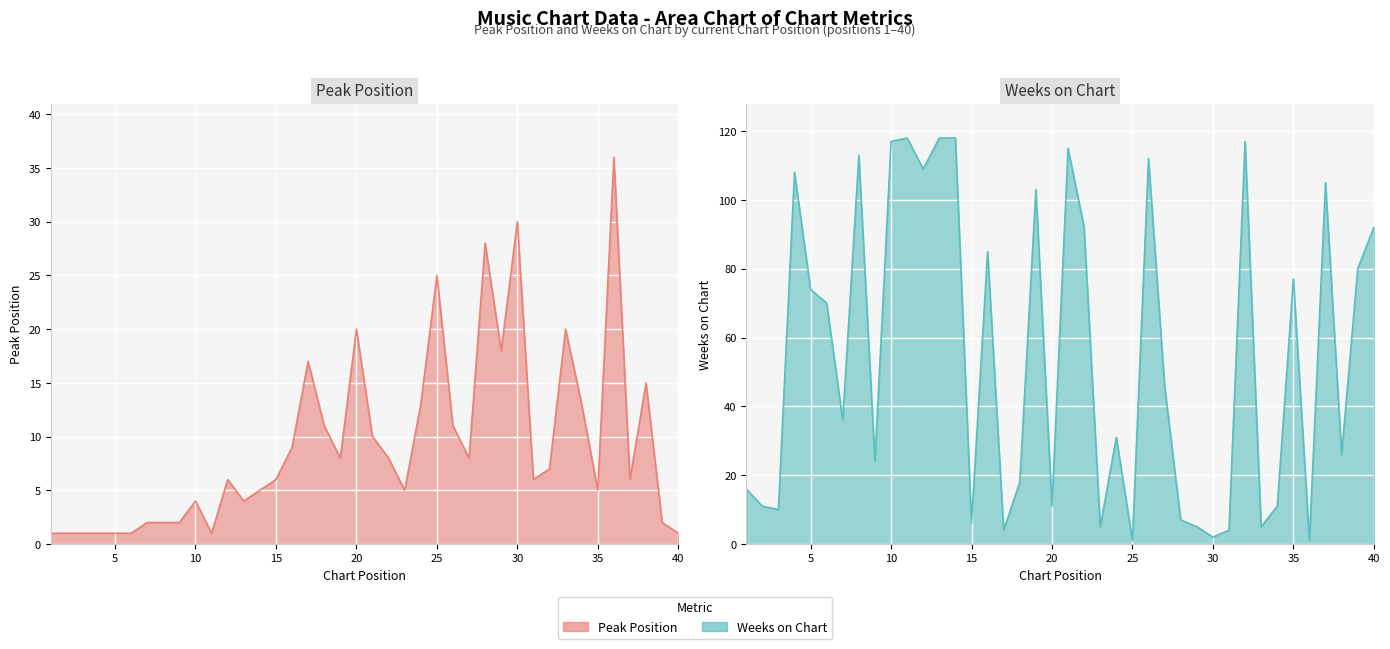

Reading left to right, transcribe all the data shown in this chart.

Peak Position: 1=1	2=1	3=1	4=1	5=1	6=1	7=2	8=2	9=2	10=4	11=1	12=6	13=4	14=5	15=6	16=9	17=17	18=11	19=8	20=20	21=10	22=8	23=5	24=13	25=25	26=11	27=8	28=28	29=18	30=30	31=6	32=7	33=20	34=13	35=5	36=36	37=6	38=15	39=2	40=1
Weeks on Chart: 1=16	2=11	3=10	4=108	5=74	6=70	7=36	8=113	9=24	10=117	11=118	12=109	13=118	14=118	15=6	16=85	17=4	18=18	19=103	20=11	21=115	22=92	23=5	24=31	25=1	26=112	27=46	28=7	29=5	30=2	31=4	32=117	33=5	34=11	35=77	36=1	37=105	38=26	39=80	40=92